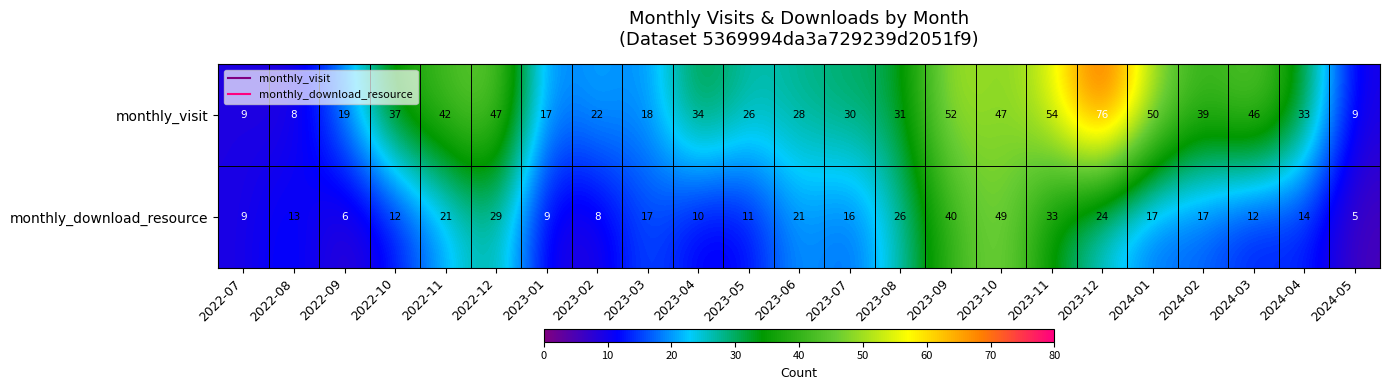

Is it true that monthly_visit equals 20 at 2023-04?

False